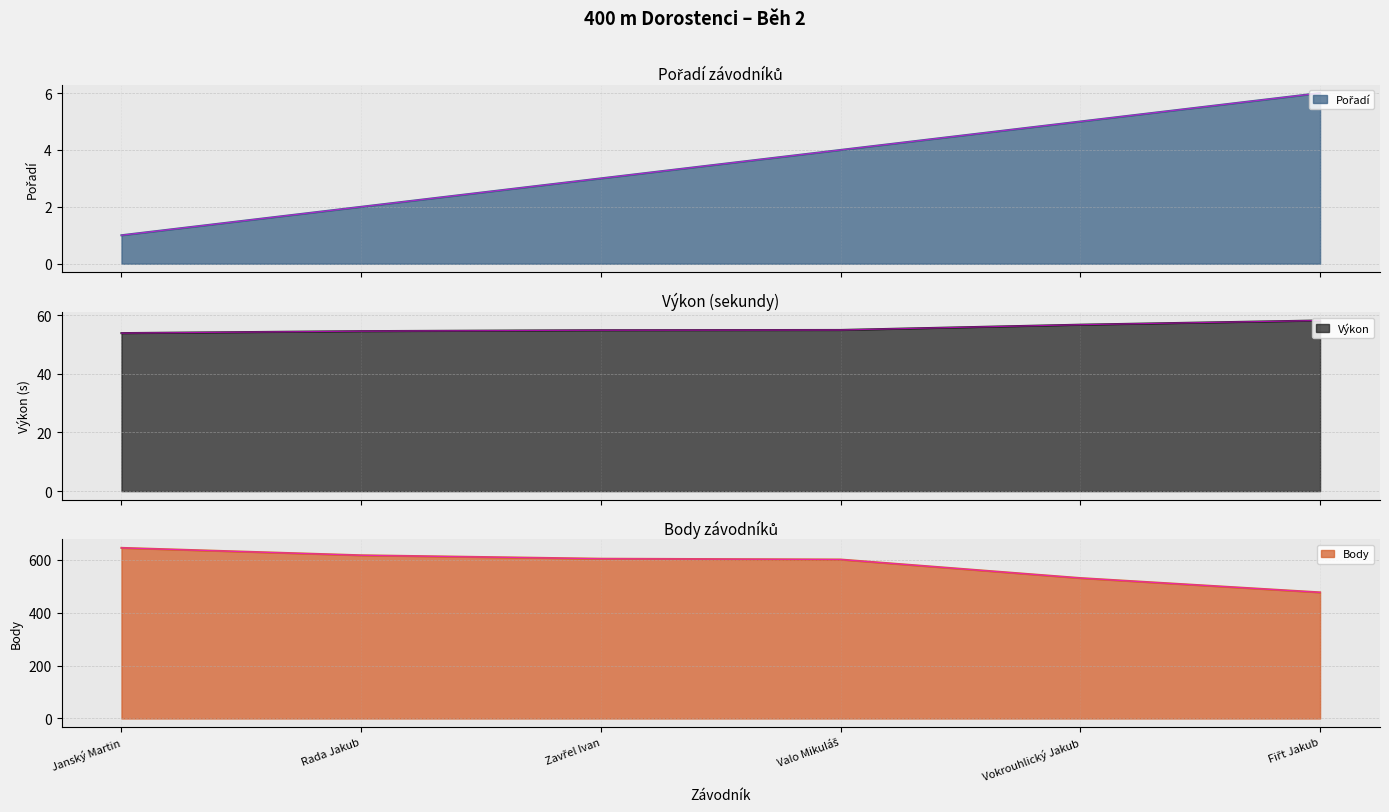

What is the label of the 3rd point from the right?

Valo Mikuláš